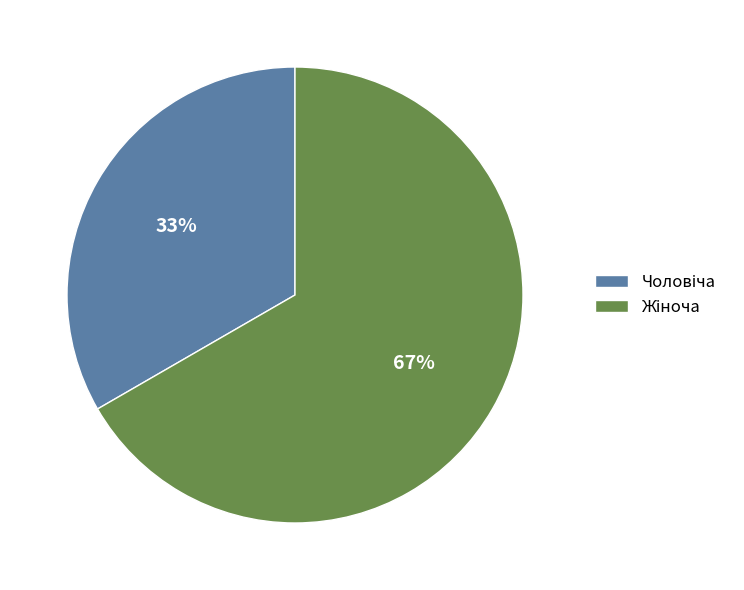

To the nearest percent, what is the average slice percentage?

50%